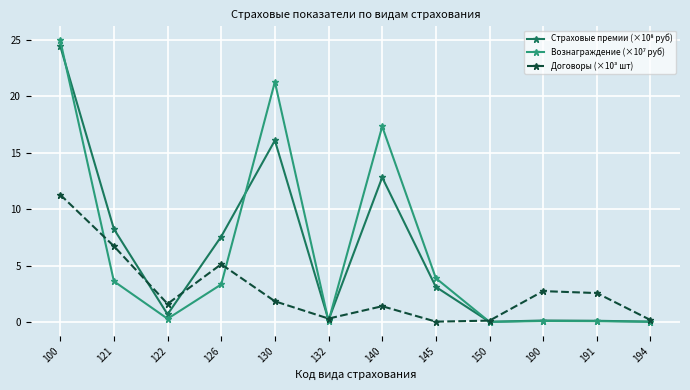

The value of Договоры (×10³ шт) at 121 is 6.7. True or false?

True